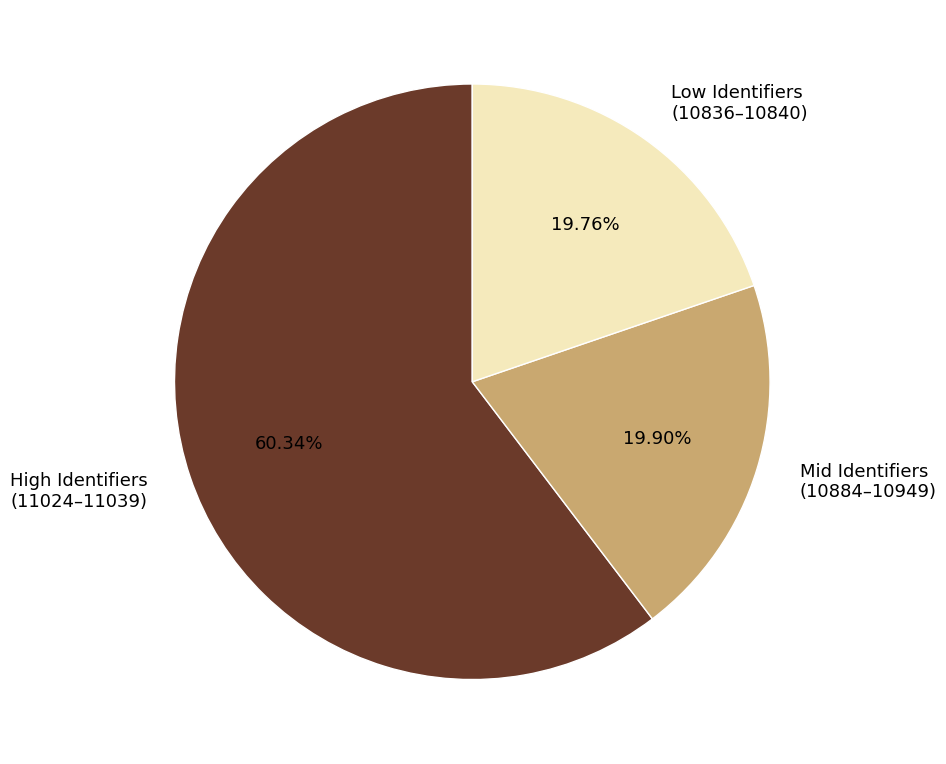

Count the number of slices in the pie.

3